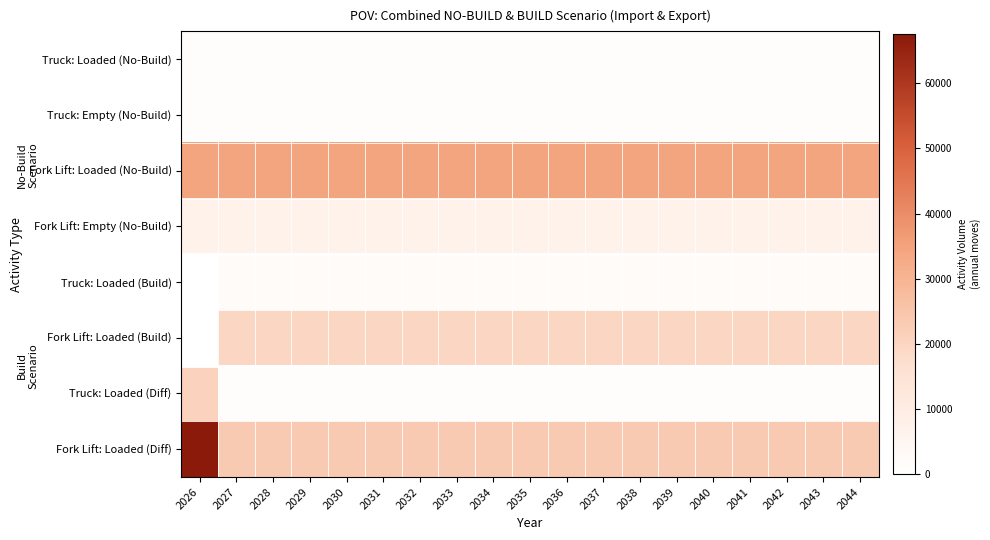

Which series has the widest spread of values?

Fork Lift: Loaded (Diff)